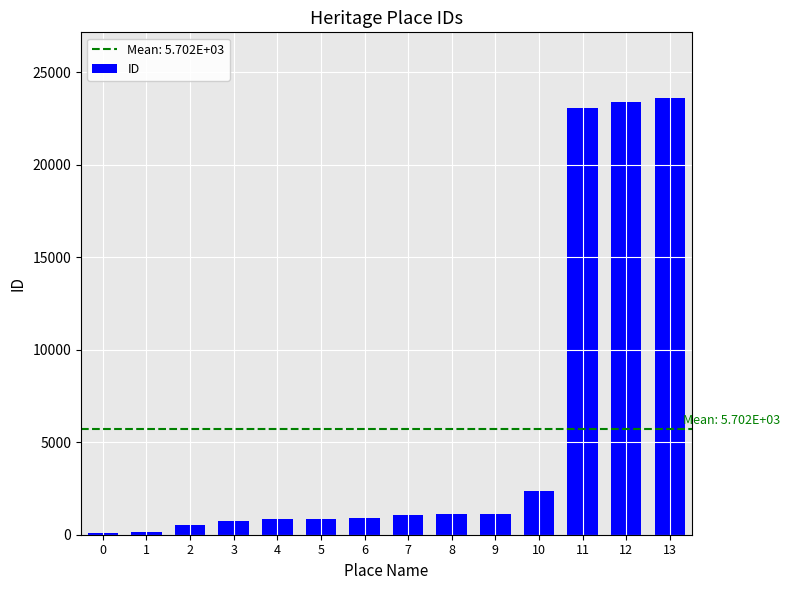

Is it true that the value at 8 is 1101?

True